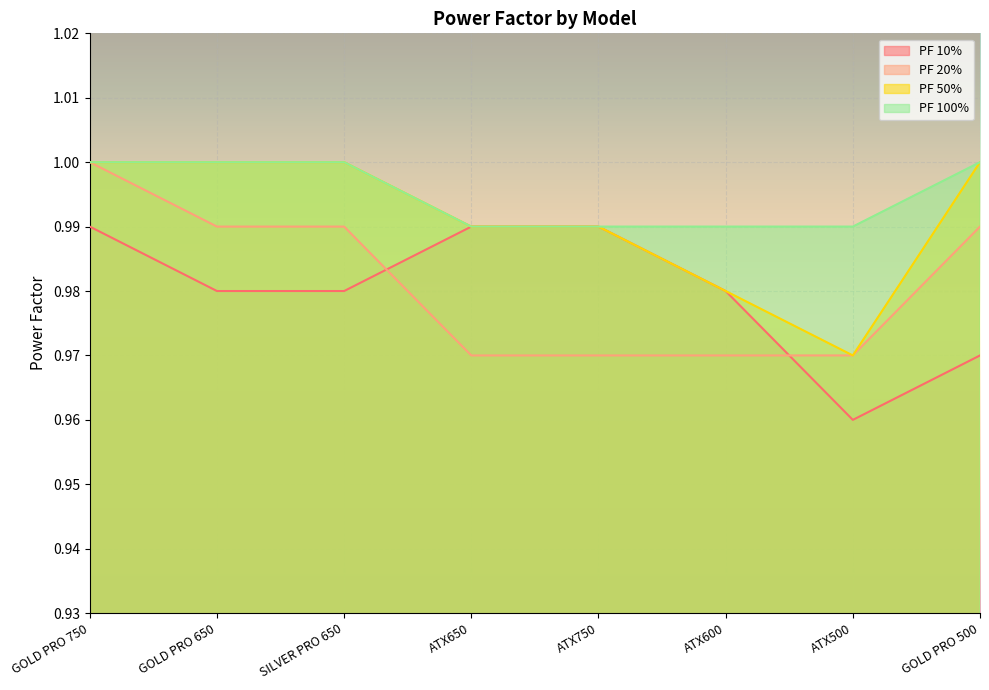

True or false: PF 50% and PF 10% intersect in this chart.

False